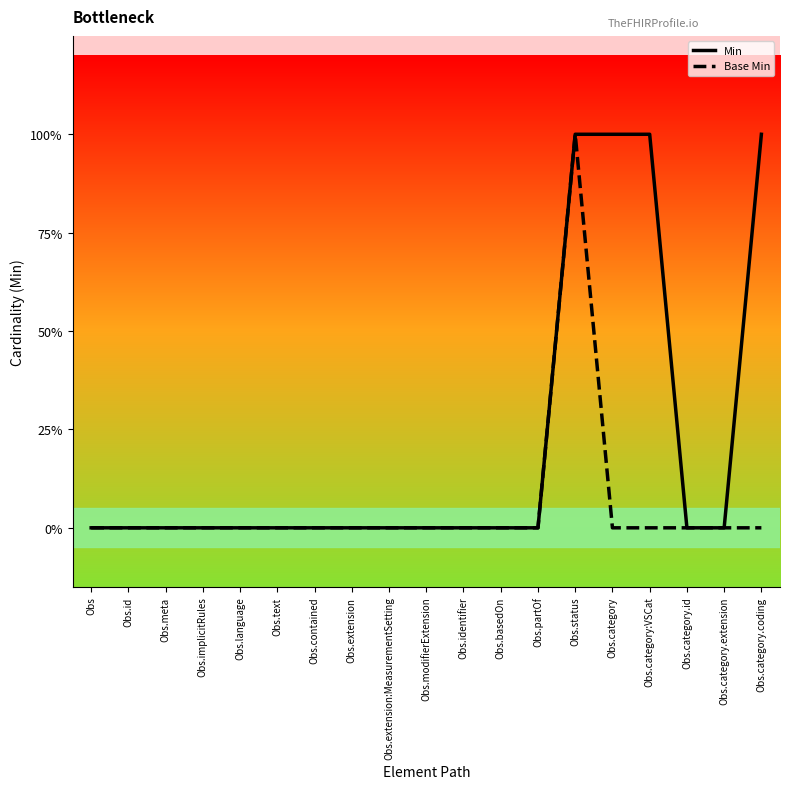

Rank the series by their maximum value, from highest to lowest.

Min, Base Min